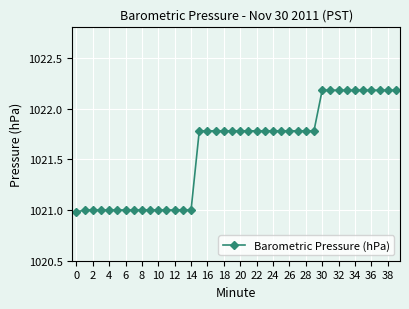

What is the value of the 9th point from the left?

1021.0